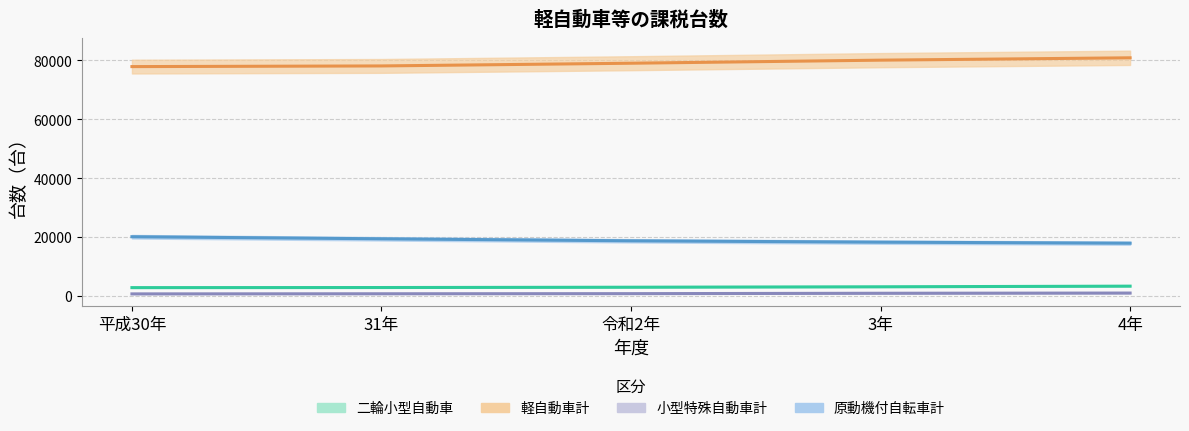

Does the chart display data point markers on the line(s)?

No